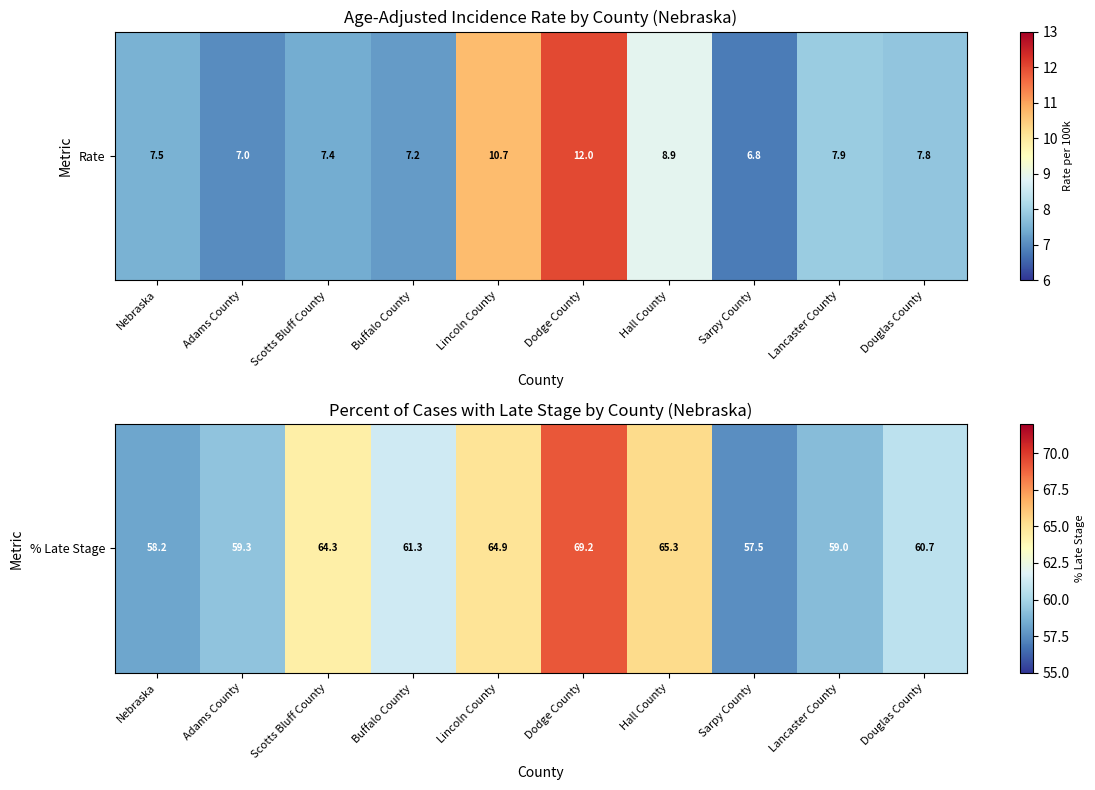

At which label is the value closest to 63?

Scotts Bluff County